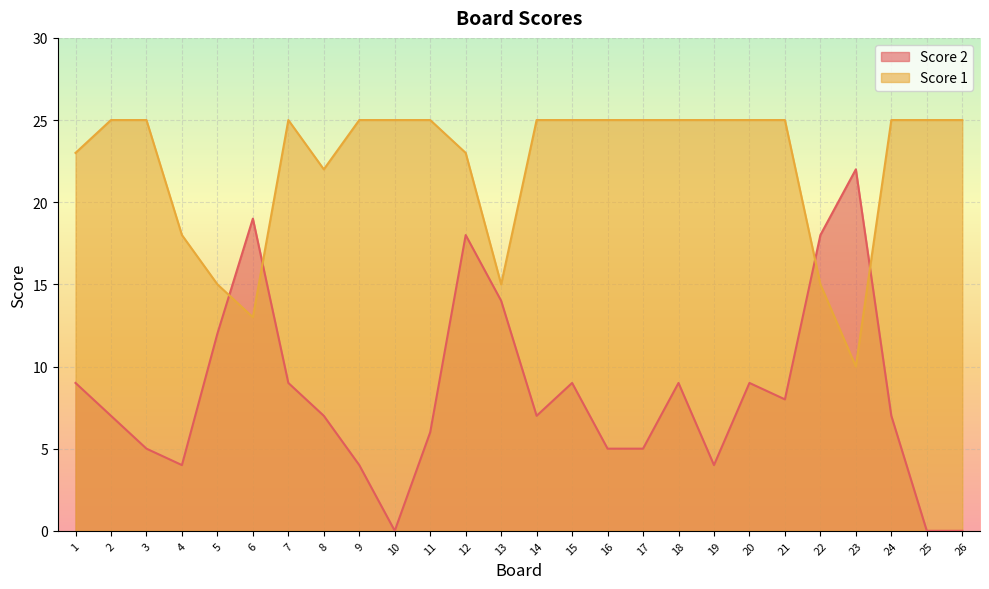

True or false: Score 1 has a value of 26 at 4.

False